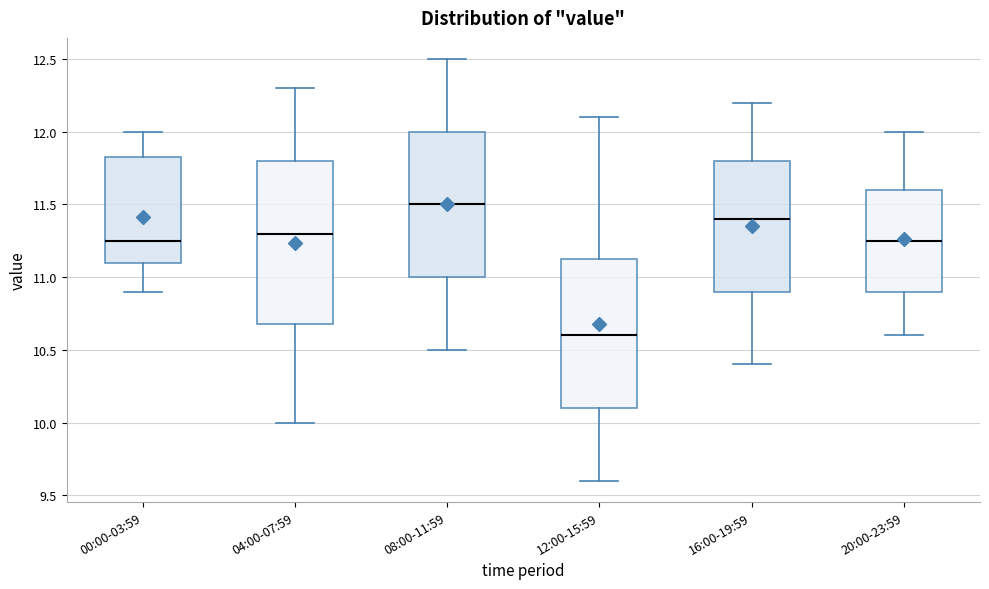

Which box is the tallest, from its lower edge to its upper edge?

04:00-07:59